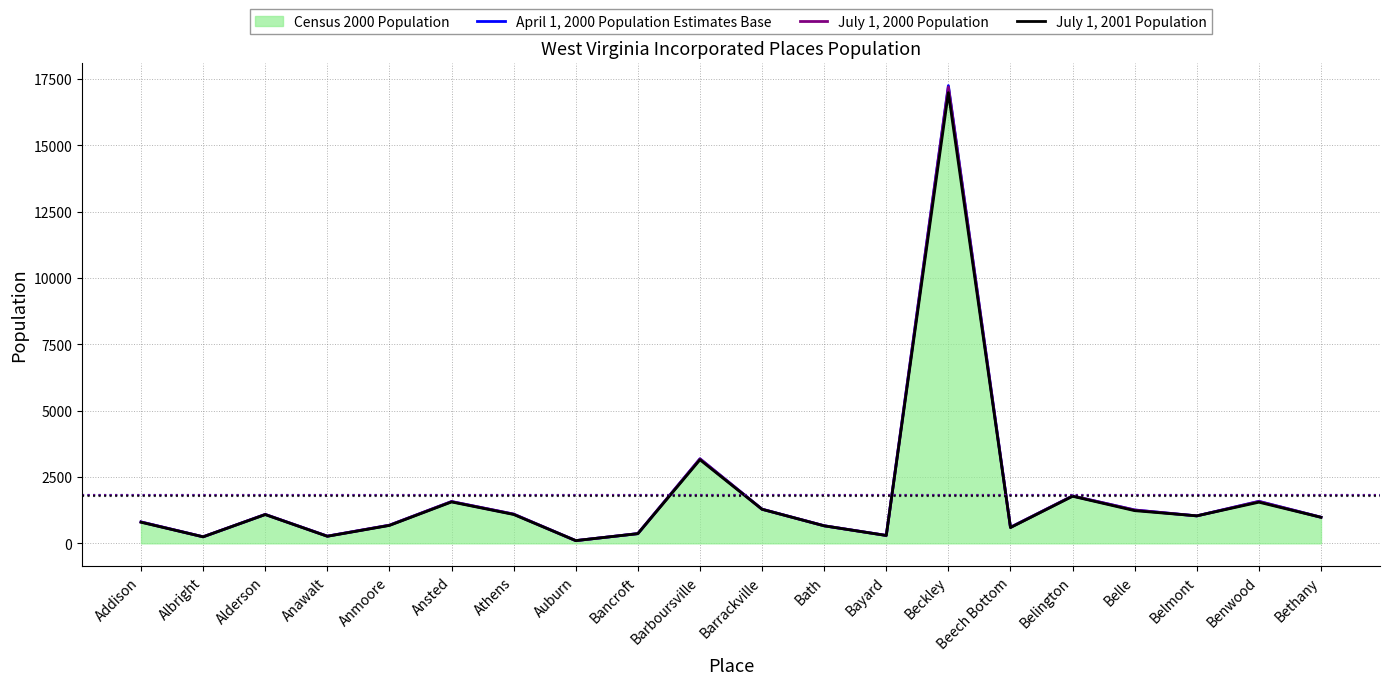

What is the minimum value shown in the chart?

103